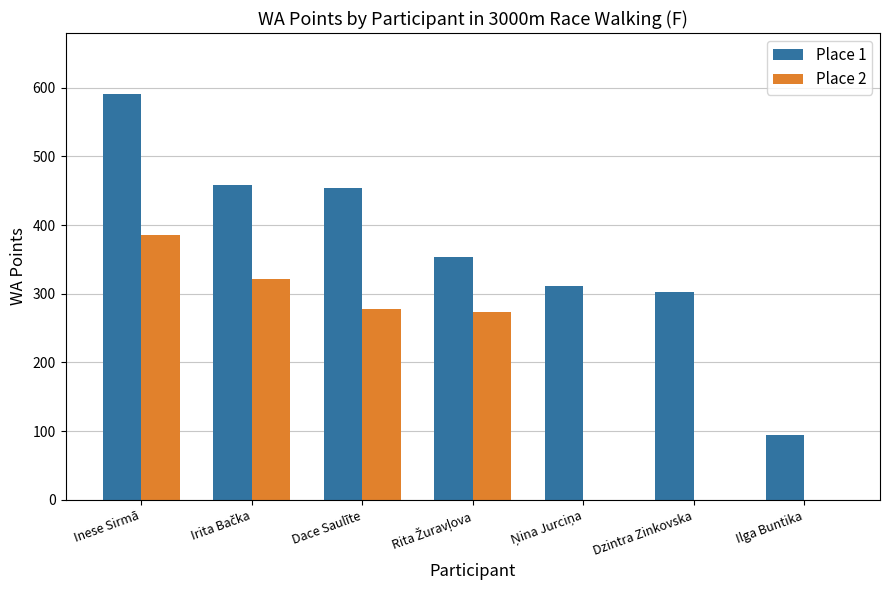

Is the value of Place 2 at Dace Saulīte greater than the value of Place 1 at Dzintra Zinkovska?

No